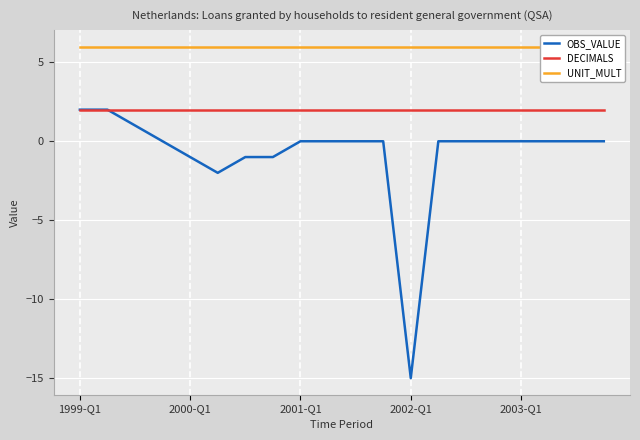

Where is the first local minimum for OBS_VALUE?

5